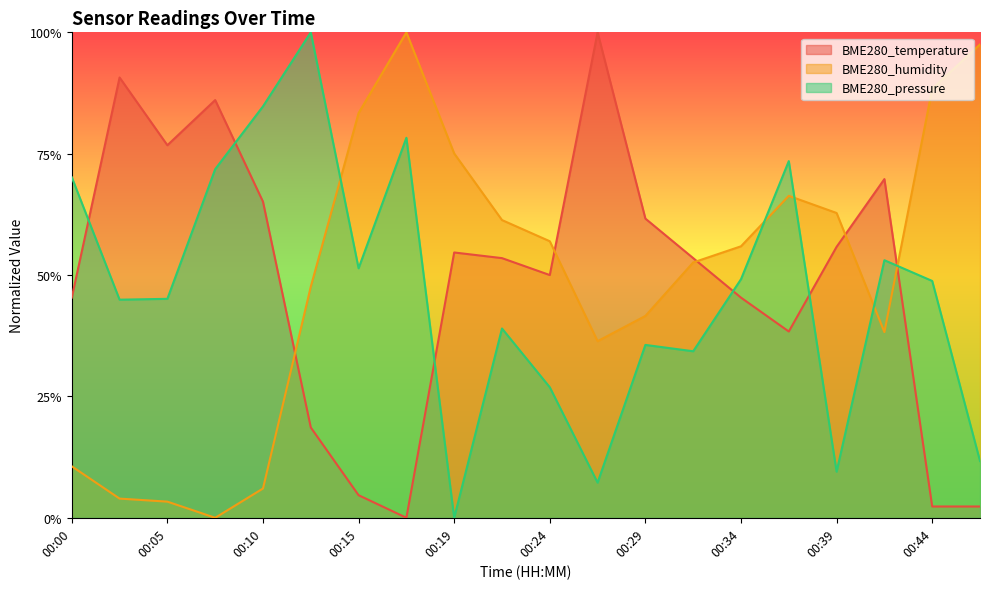

What is the difference between the maximum and minimum values in the BME280_temperature series?

1.0